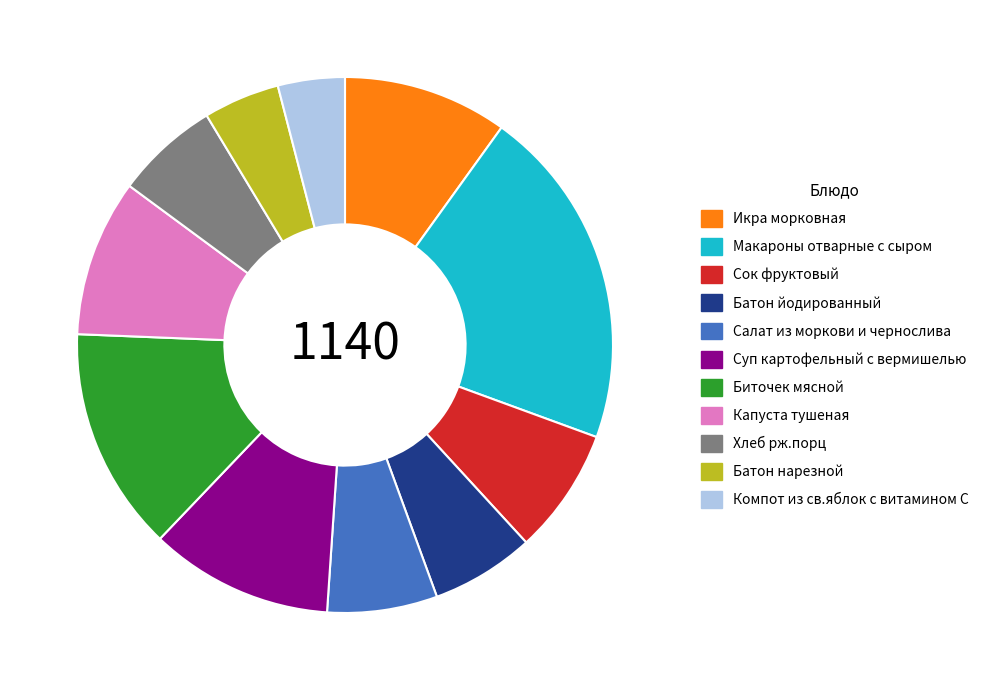

Which category has the biggest portion of the pie?

Макароны отварные с сыром